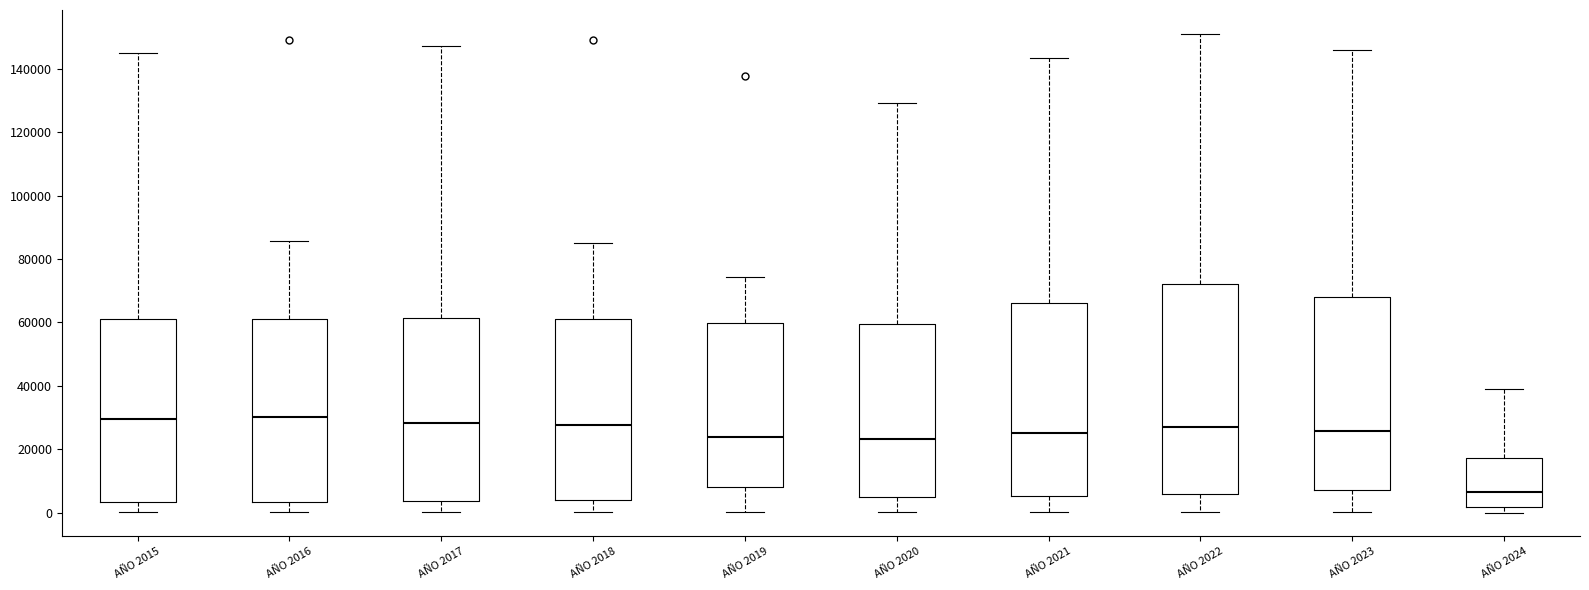

Reading left to right, read every box against the y-axis: the position of its median line, the range the box covers, and the ends of its whiskers. The values are not printed on the chart, so give them approximately, as read against the axis.

AÑO 2015: median 30000, box 4000 to 62000, whiskers 0 to 144000
AÑO 2016: median 30000, box 4000 to 62000, whiskers 0 to 86000
AÑO 2017: median 28000, box 4000 to 62000, whiskers 0 to 148000
AÑO 2018: median 28000, box 4000 to 62000, whiskers 0 to 86000
AÑO 2019: median 24000, box 8000 to 60000, whiskers 0 to 74000
AÑO 2020: median 24000, box 4000 to 60000, whiskers 0 to 130000
AÑO 2021: median 26000, box 6000 to 66000, whiskers 0 to 144000
AÑO 2022: median 26000, box 6000 to 72000, whiskers 0 to 150000
AÑO 2023: median 26000, box 8000 to 68000, whiskers 0 to 146000
AÑO 2024: median 6000, box 2000 to 18000, whiskers 0 to 40000